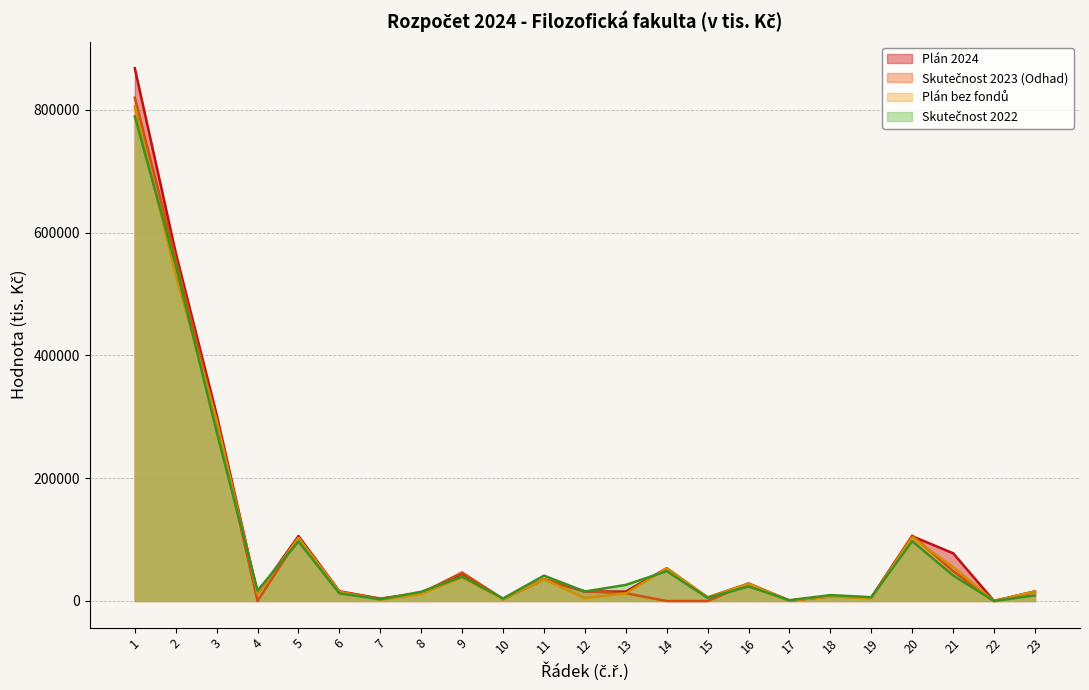

Rank the series by their maximum value, from lowest to highest.

Skutečnost 2022, Plán bez fondů, Skutečnost 2023 (Odhad), Plán 2024